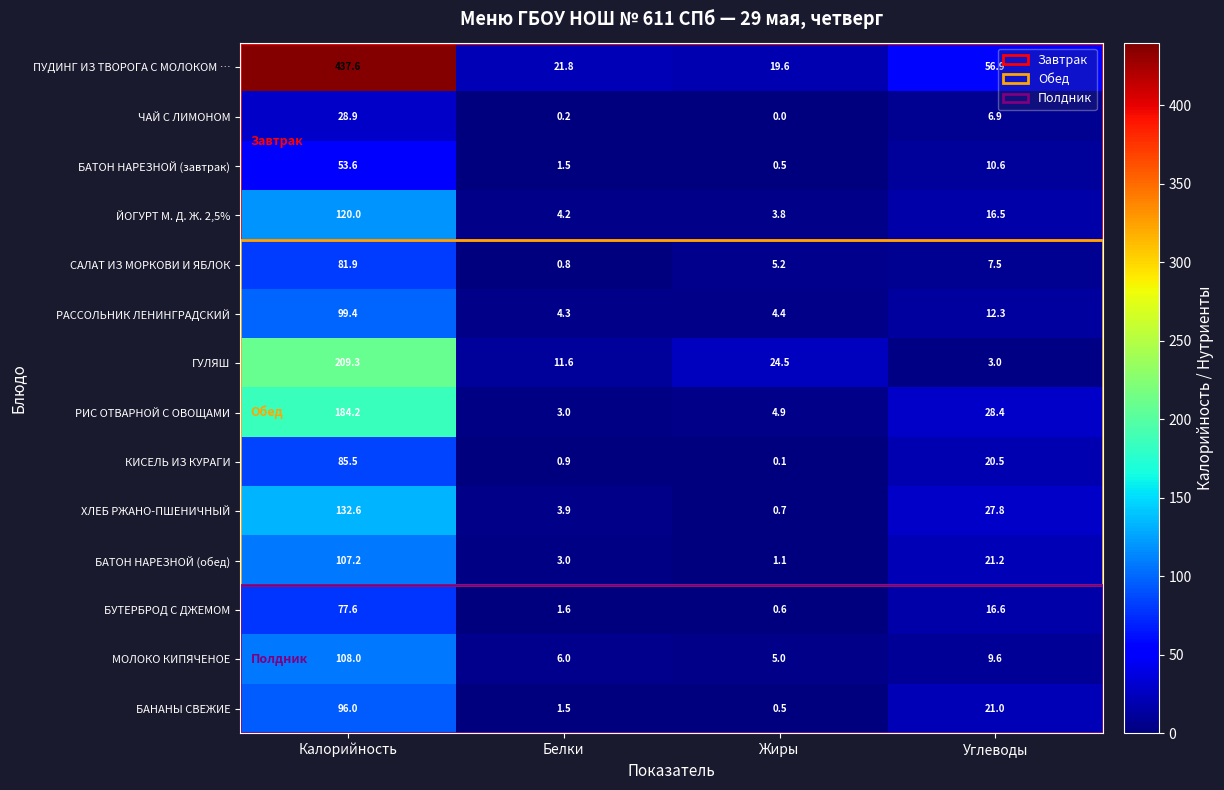

True or false: ГУЛЯШ has a value of 3.1 at Белки.

False